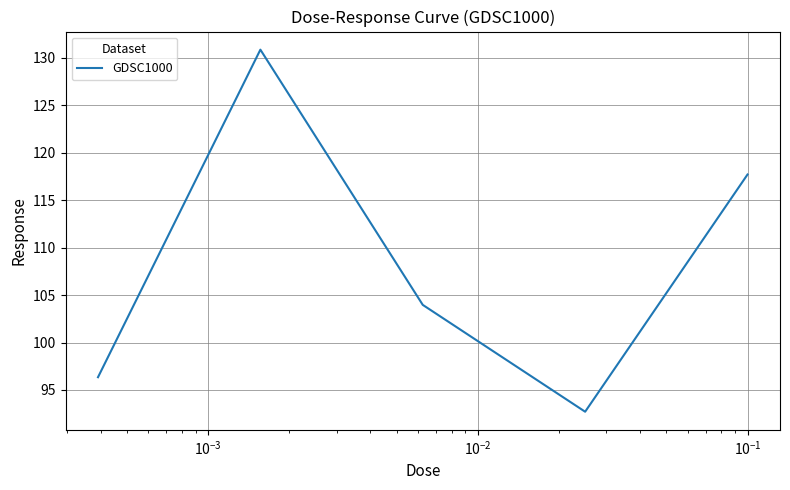

What is the difference between the maximum and minimum values?

38.2